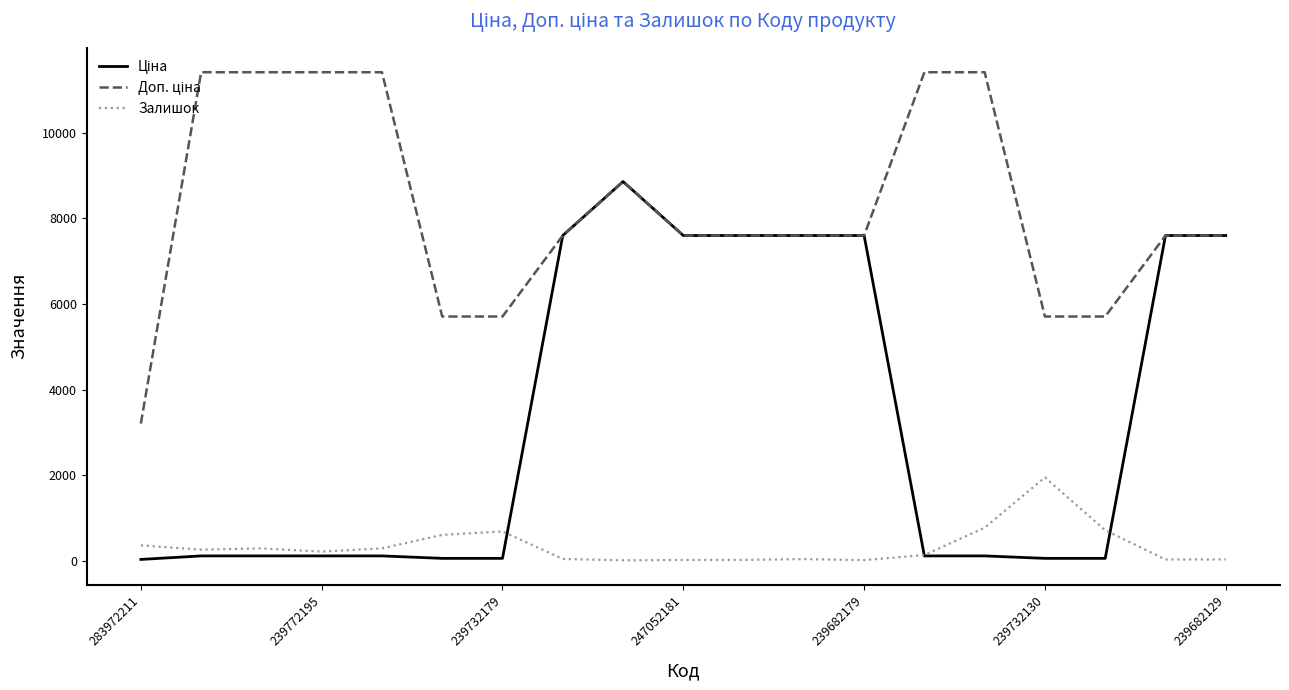

What is the greatest value displayed?

11410.0